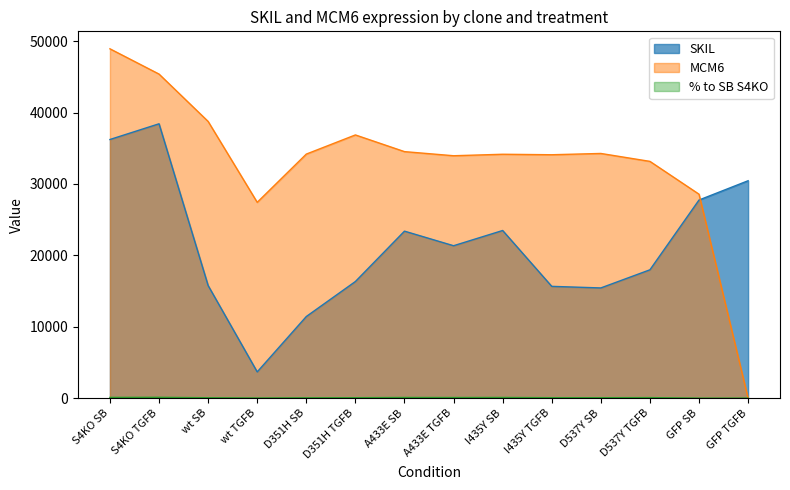

Where is the first local maximum for SKIL?

S4KO TGFB